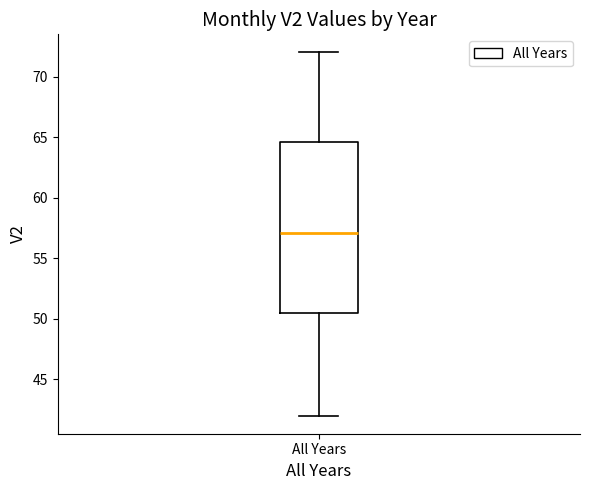

Read this box plot against the y-axis: the position of the median line, the range covered by the box, and the ends of both whiskers. The values are not printed on the chart, so give them approximately, as read against the axis.

median 57.0, box 50.5 to 64.5, whiskers 42.0 to 72.0